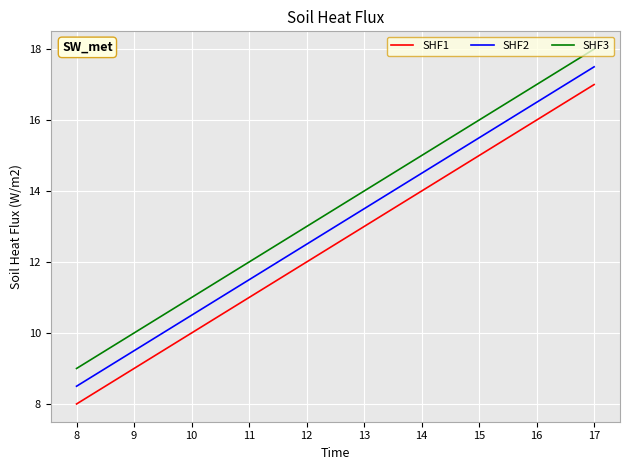

What is the difference between the highest and lowest values at 14?

1.0